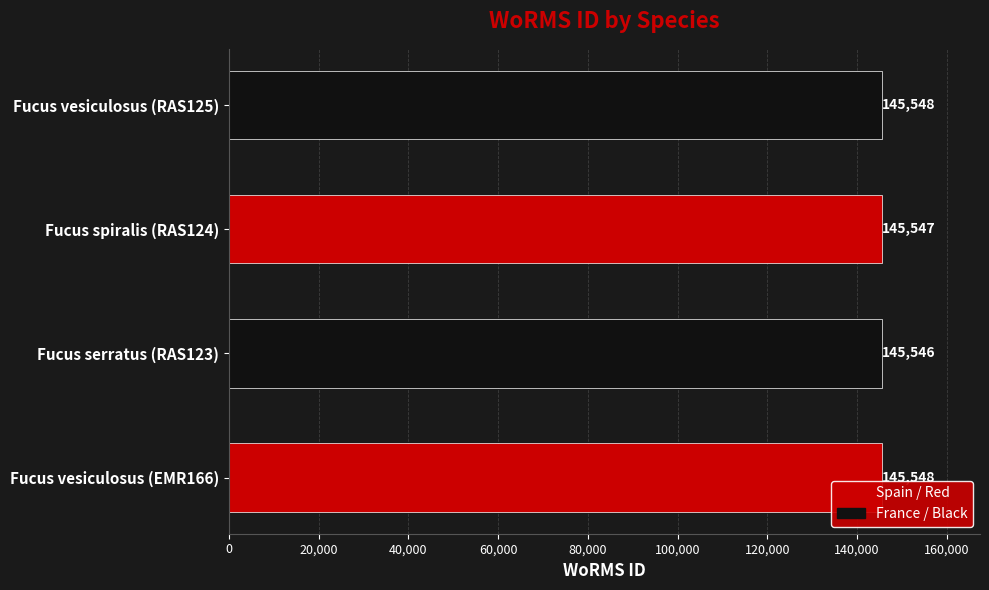

Reading top to bottom, list all the values displayed in this chart.

Fucus vesiculosus (RAS125)=145548	Fucus spiralis (RAS124)=145547	Fucus serratus (RAS123)=145546	Fucus vesiculosus (EMR166)=145548